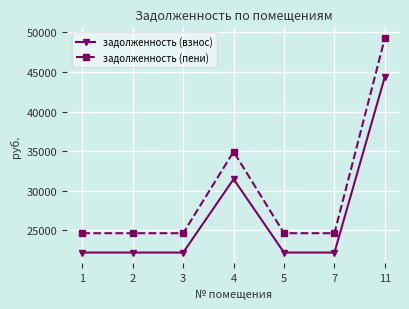

List the series in order of their peak value, highest first.

задолженность (пени), задолженность (взнос)